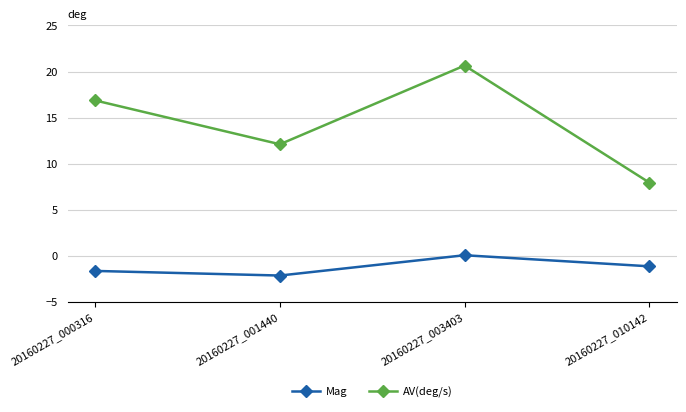

How many values in the AV(deg/s) series are below 16?

2